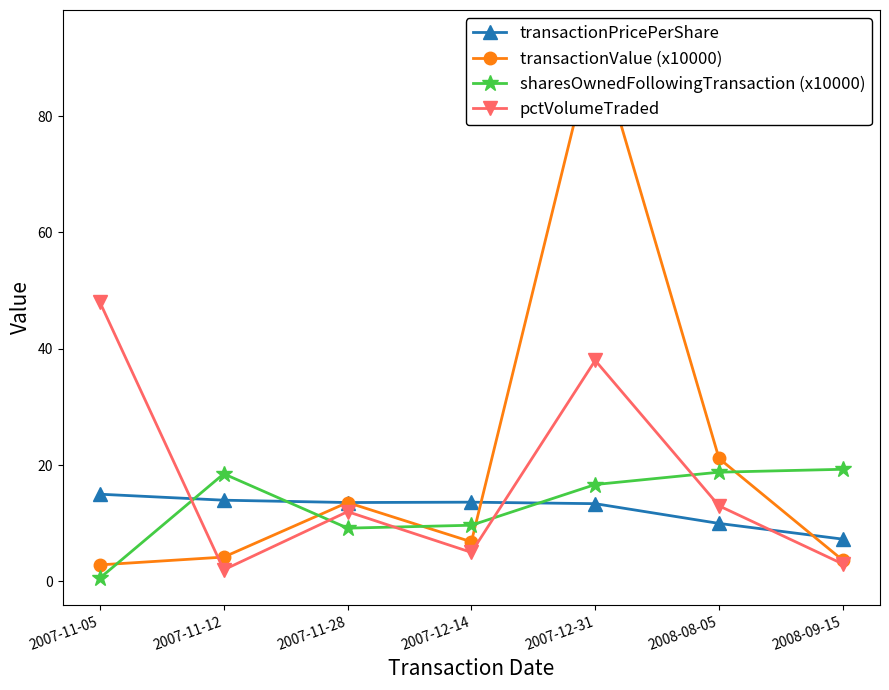

At which category is the sum across all series the highest?

2007-12-31